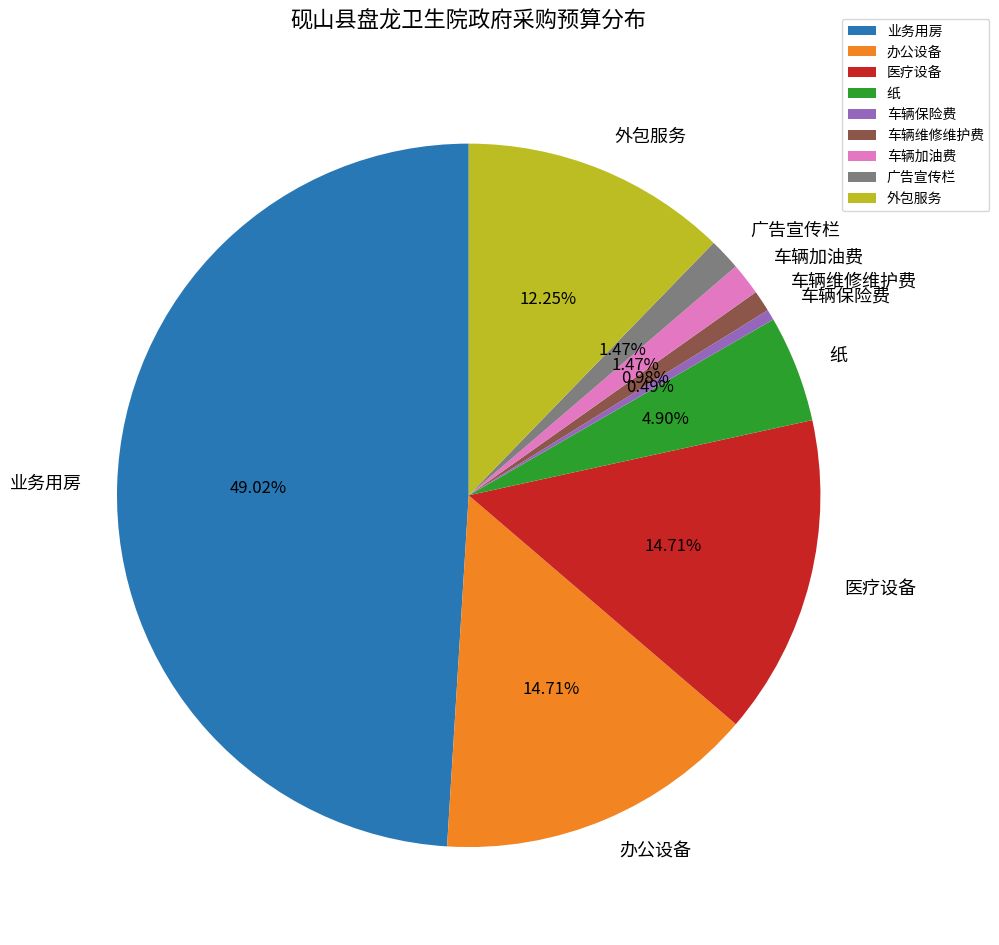

Is it true that 业务用房 is 49% of the pie?

True